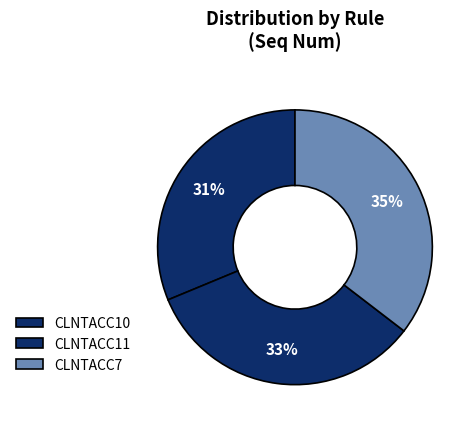

The CLNTACC11 slice represents 33% of the pie. True or false?

True